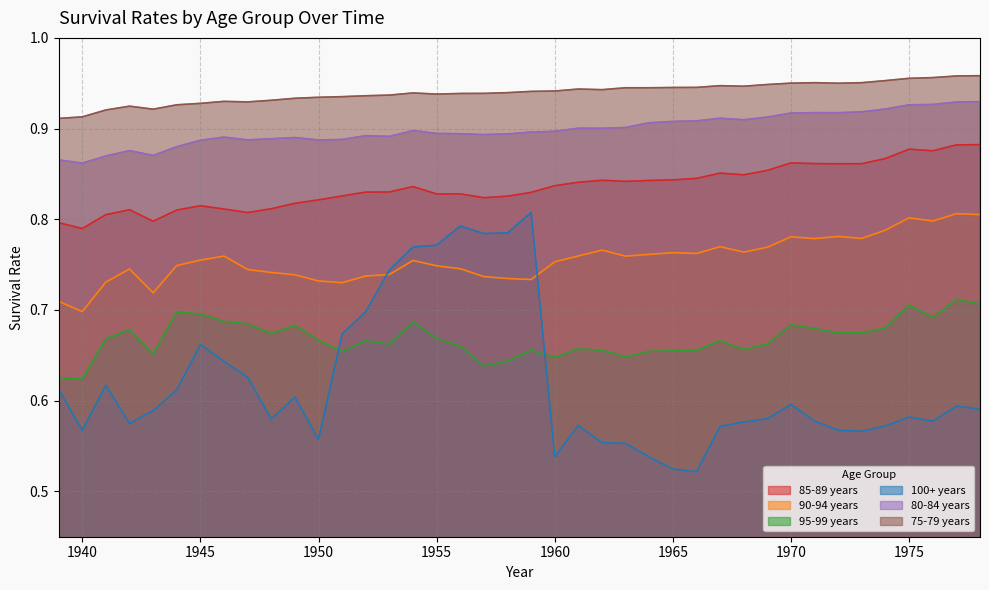

Count the number of categories in the chart.

40